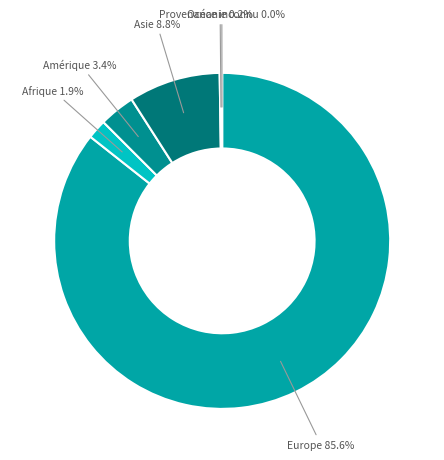

What is the majority slice?

Europe